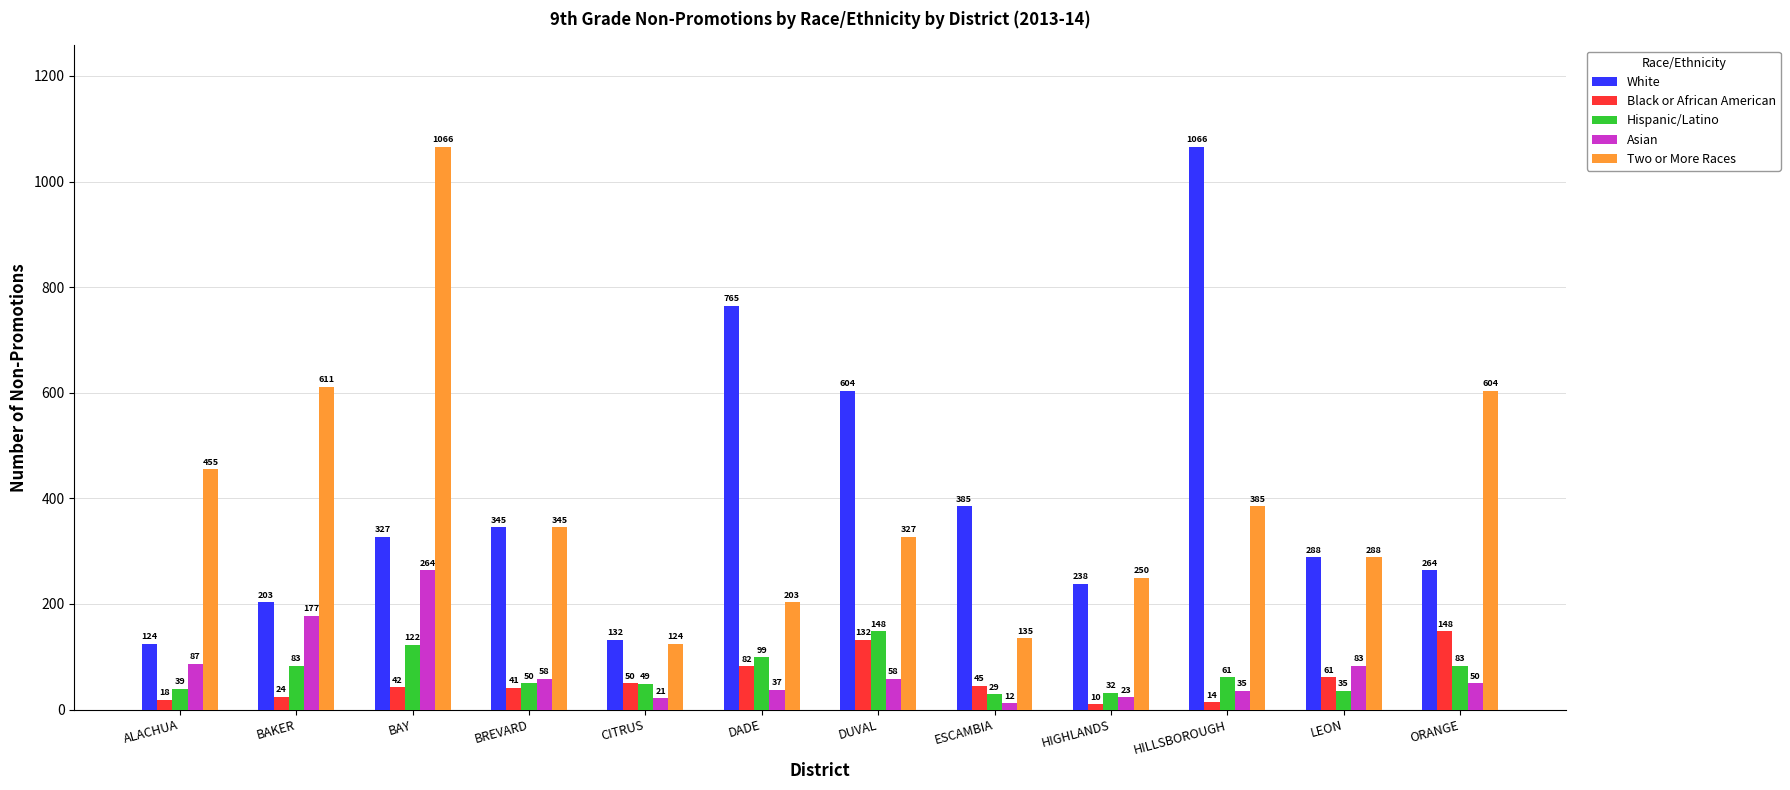

Between DADE and ORANGE, which series saw the biggest shift?

White